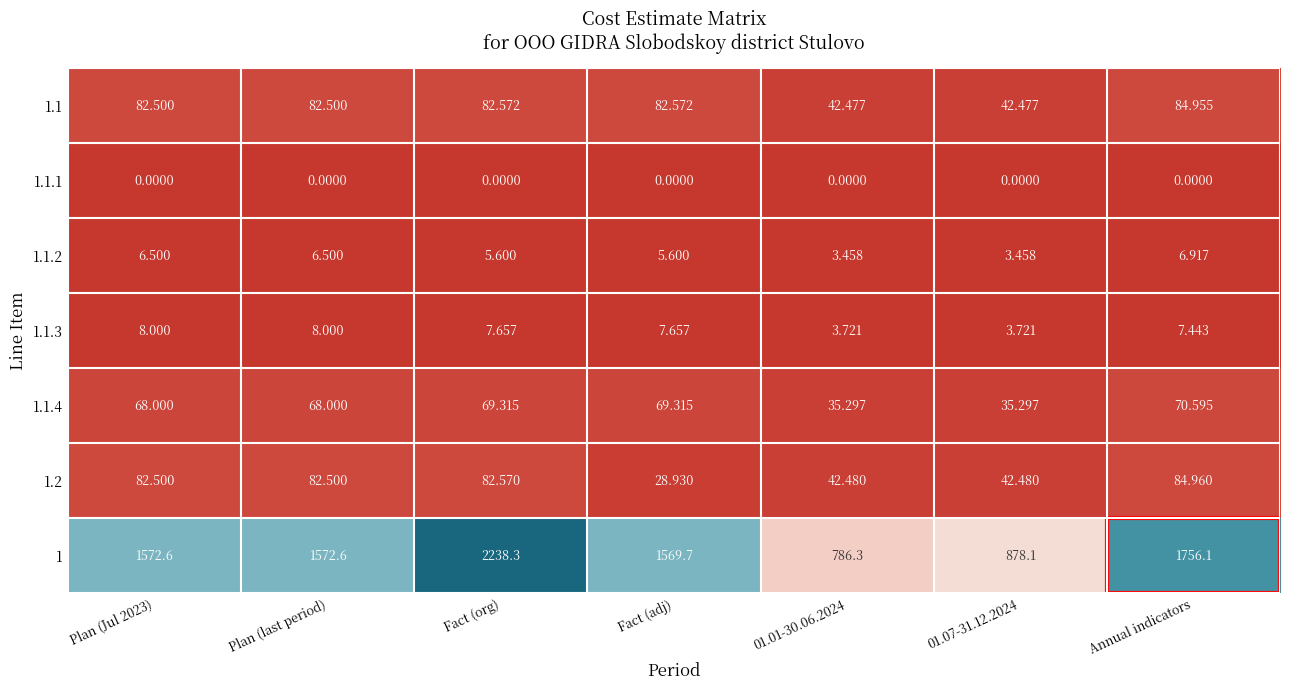

How many data points does each series have?

7